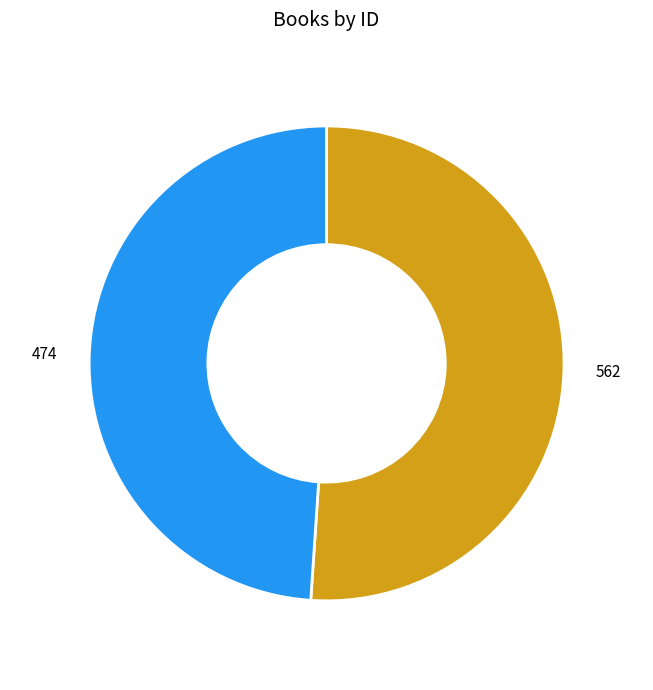

What is the largest slice in the pie chart?

562